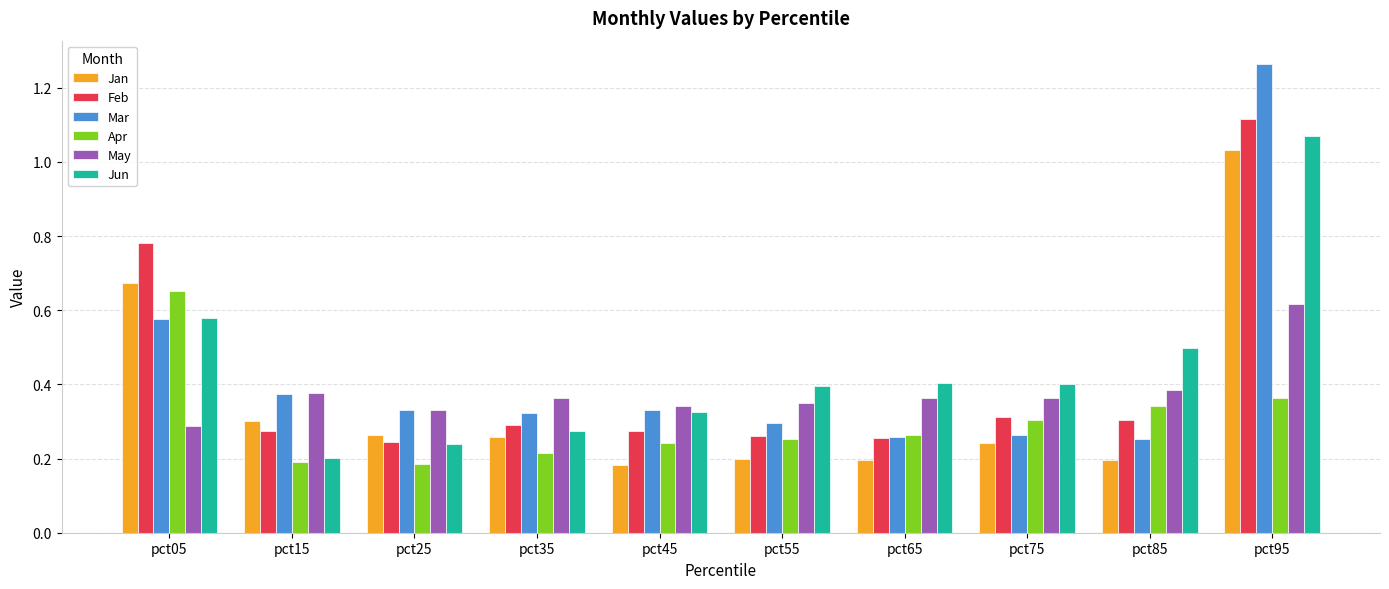

How many Mar values are between 0 and 1?

9